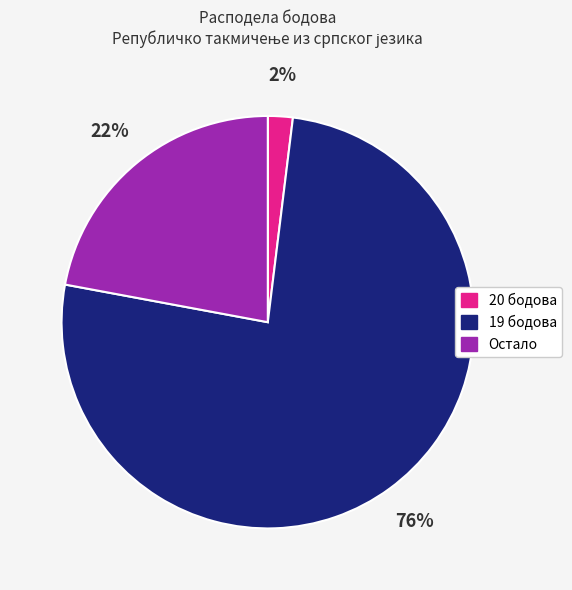

Is there a majority slice in this chart?

Yes